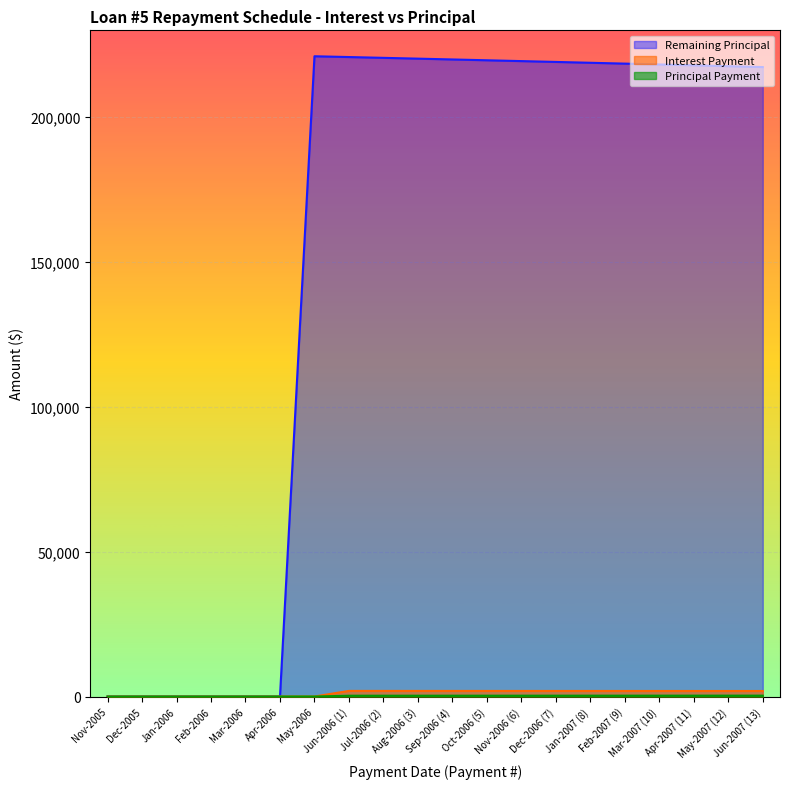

What is the average value of the Remaining Principal series?

153451.0